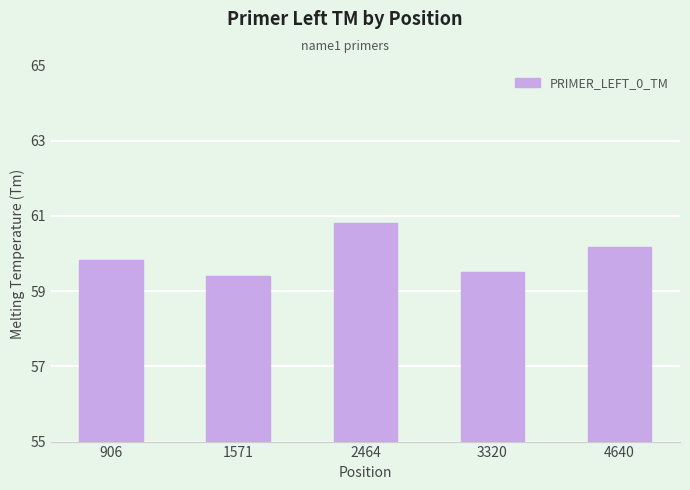

How many values are between 59 and 60?

3